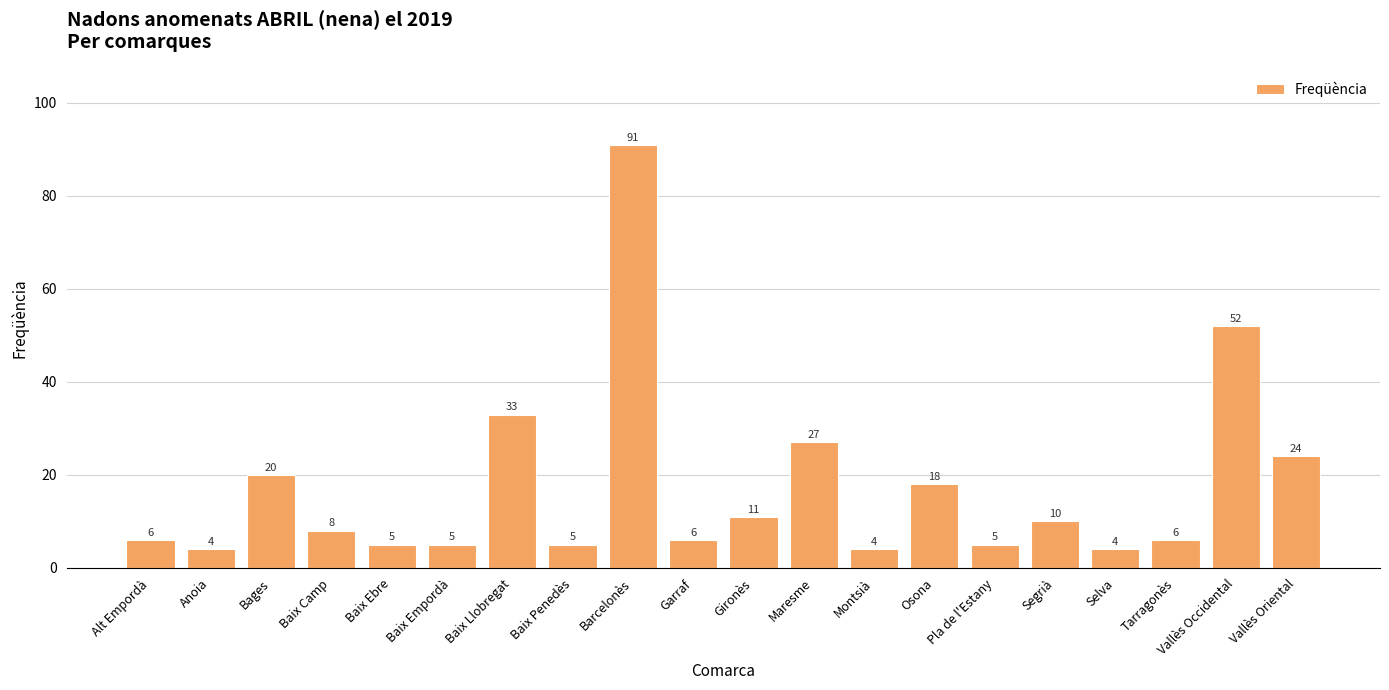

What is the sum of all values?

344